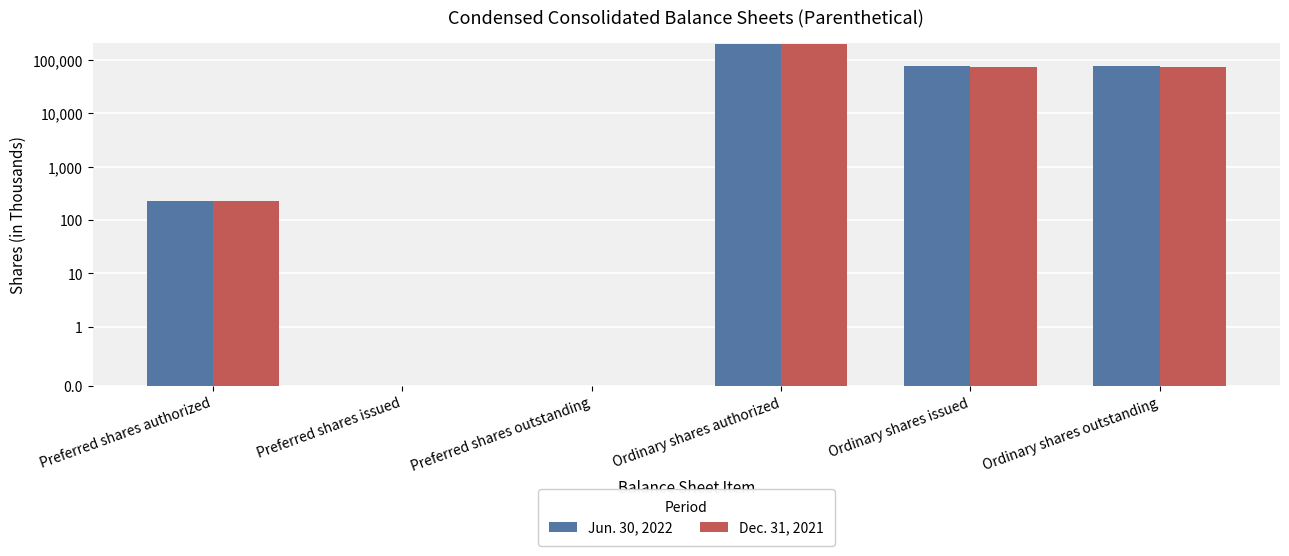

How many bars are there in total?

12